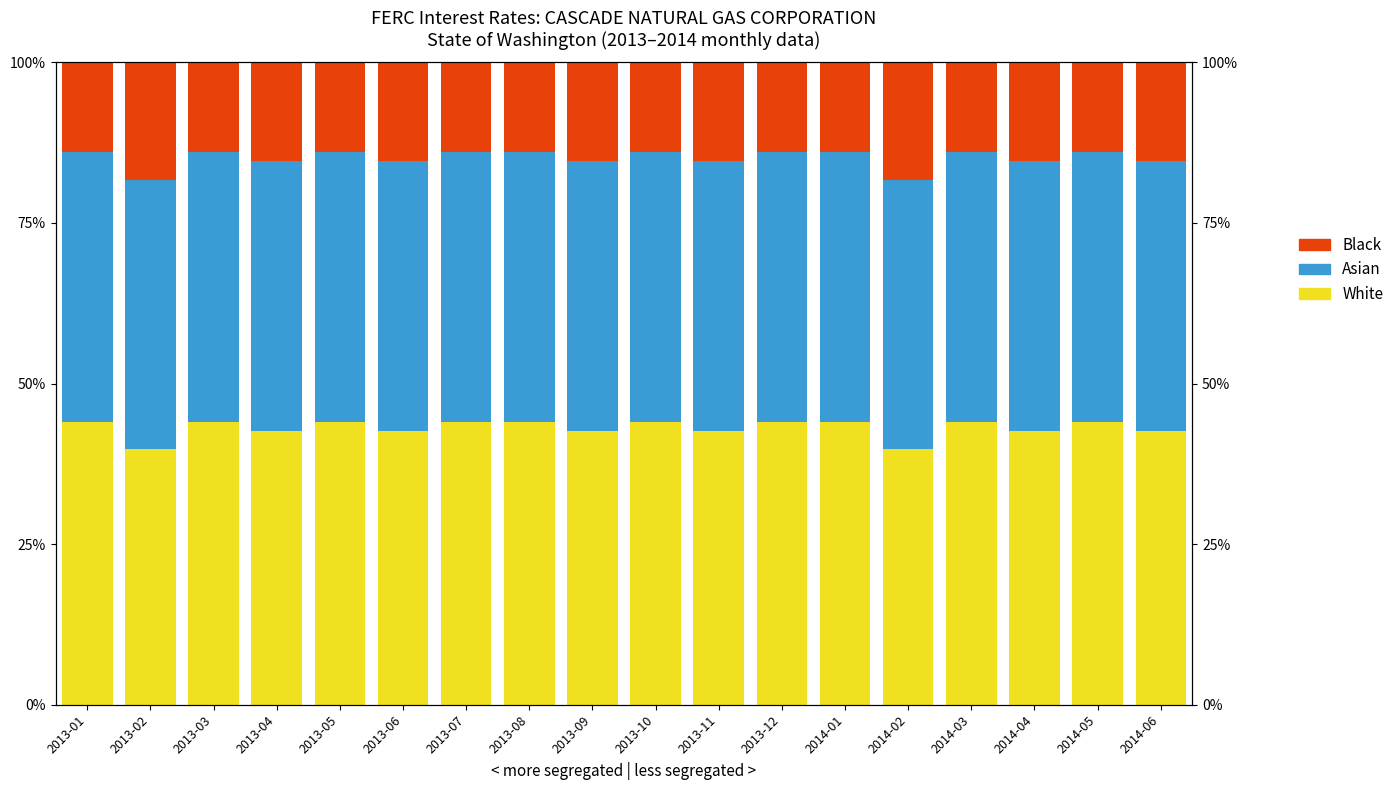

How many bars are there in total?

54